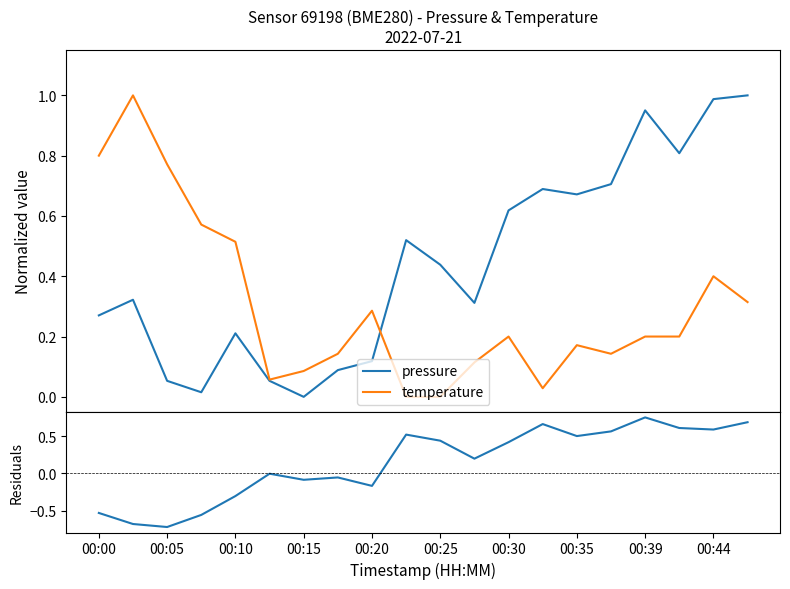

Rank the series by their maximum value, from lowest to highest.

residuals, pressure, temperature